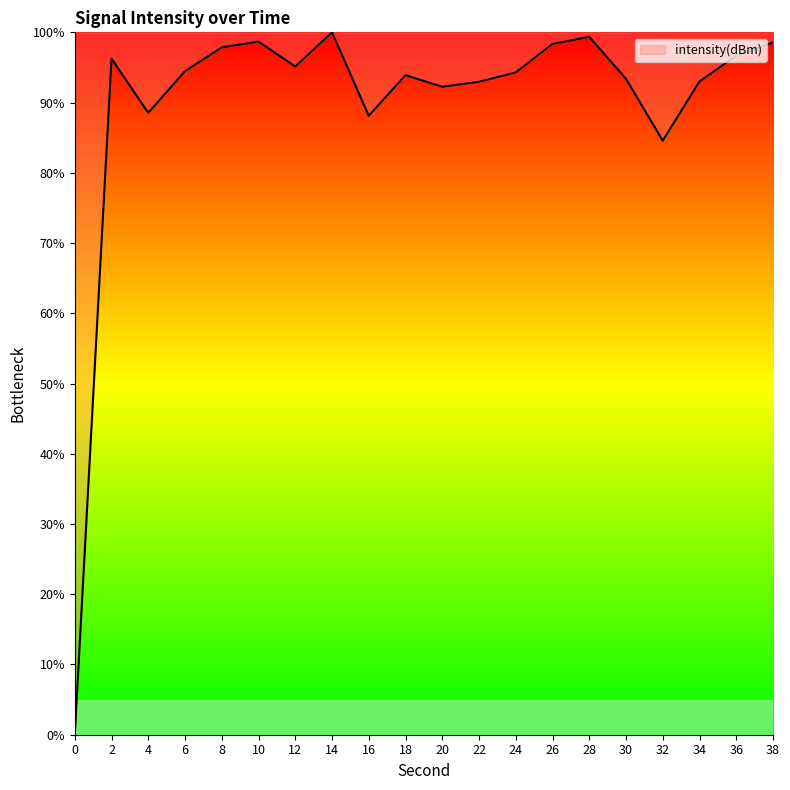

At which label is the value closest to 50?

32